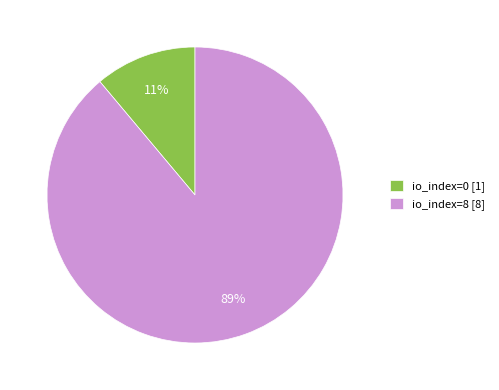

Rank the categories by value from lowest to highest.

io_index=0, io_index=8